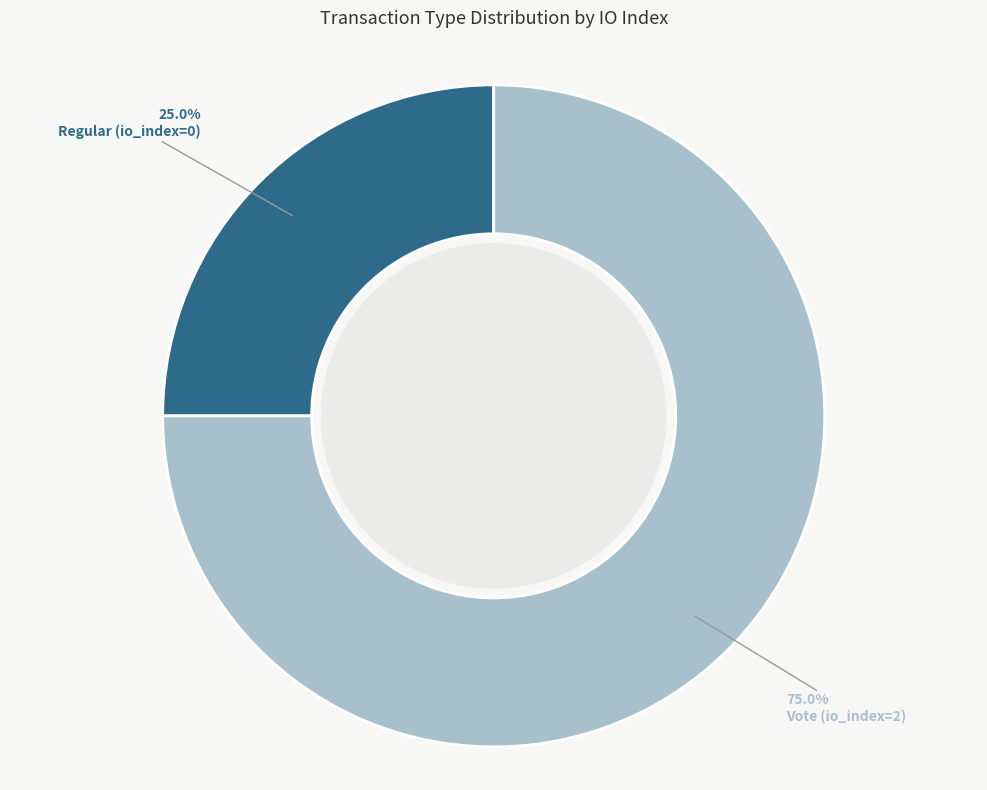

Which category has the biggest portion of the pie?

Vote (io_index=2)